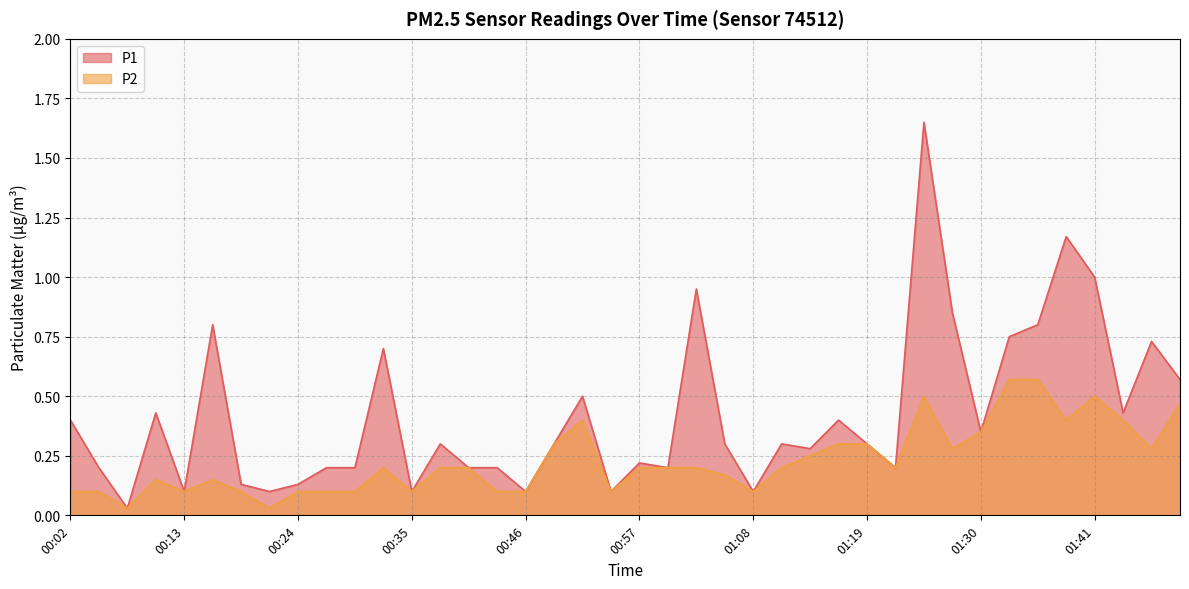

Which series changed the most between 00:29 and 01:35?

P1